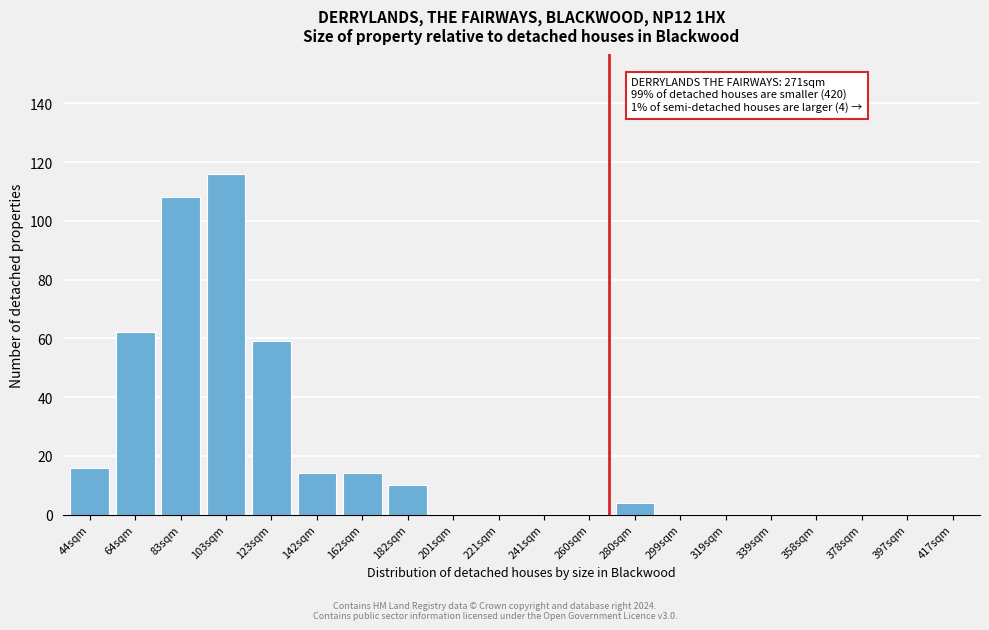

Reading left to right, list all the values displayed in this chart.

44sqm=16	64sqm=62	83sqm=108	103sqm=116	123sqm=59	142sqm=14	162sqm=14	182sqm=10	201sqm=0	221sqm=0	241sqm=0	260sqm=0	280sqm=4	299sqm=0	319sqm=0	339sqm=0	358sqm=0	378sqm=0	397sqm=0	417sqm=0